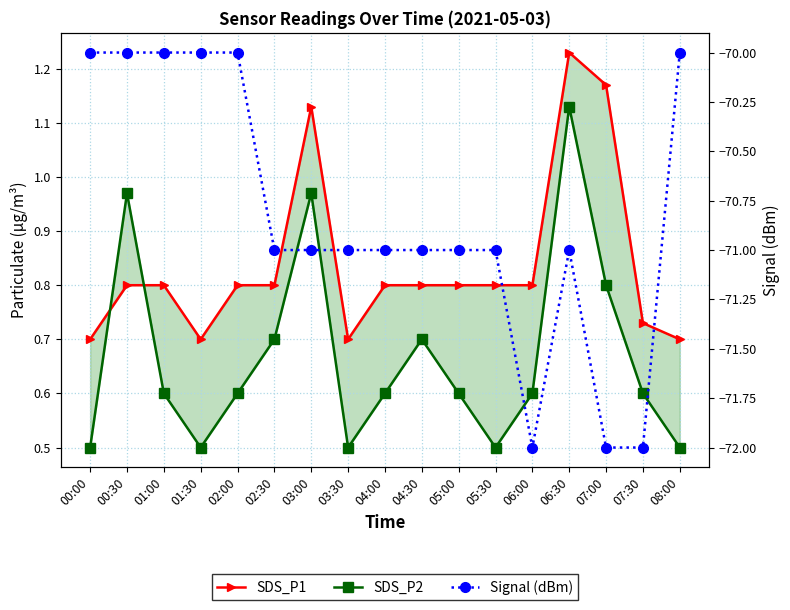

How many intersections are there between SDS_P1 and SDS_P2?

2